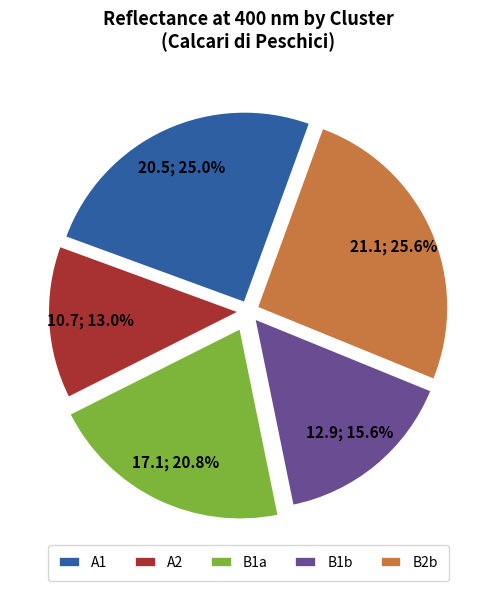

Does B2b represent more than half of the total?

No